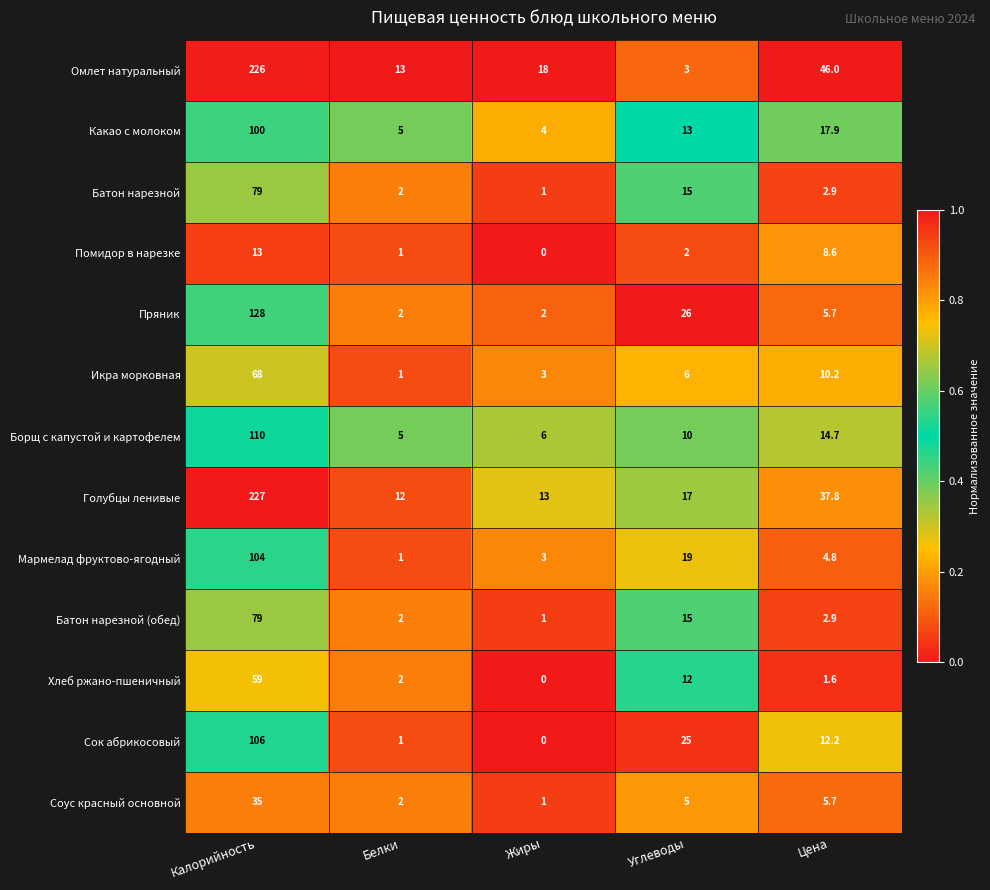

Is it true that Голубцы ленивые equals 12.0 at Белки?

True